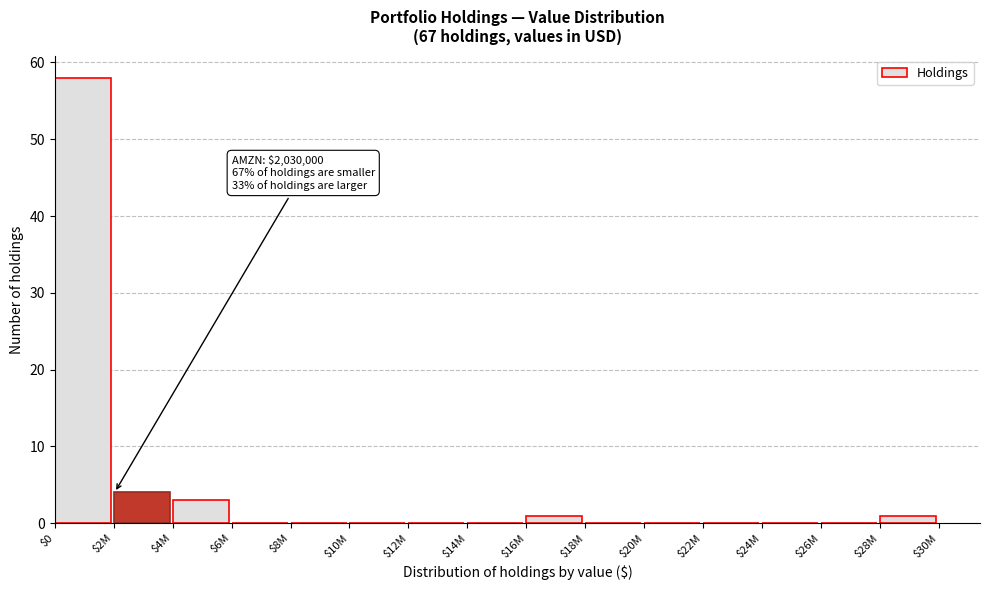

The value at $26M is 40. True or false?

False